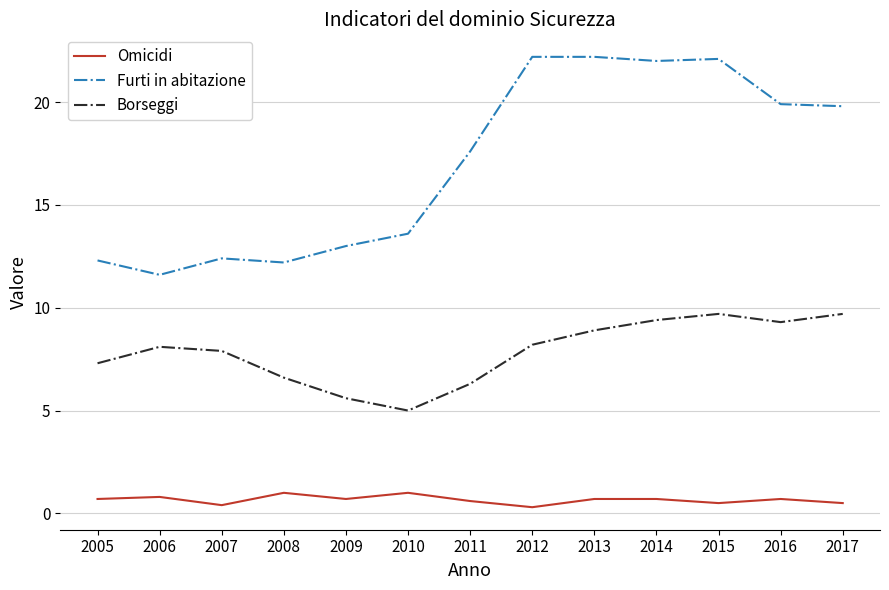

What is the total value across all series at 2013?

31.8